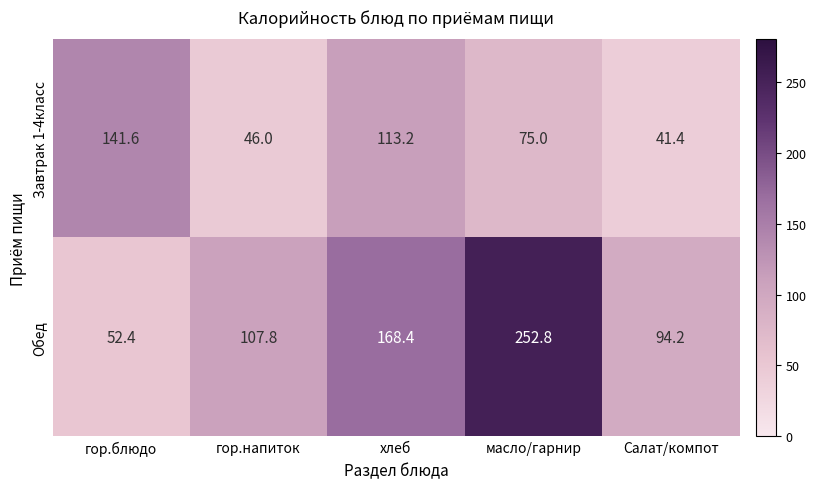

What is the spread (max minus min) of values at гор.блюдо?

89.2